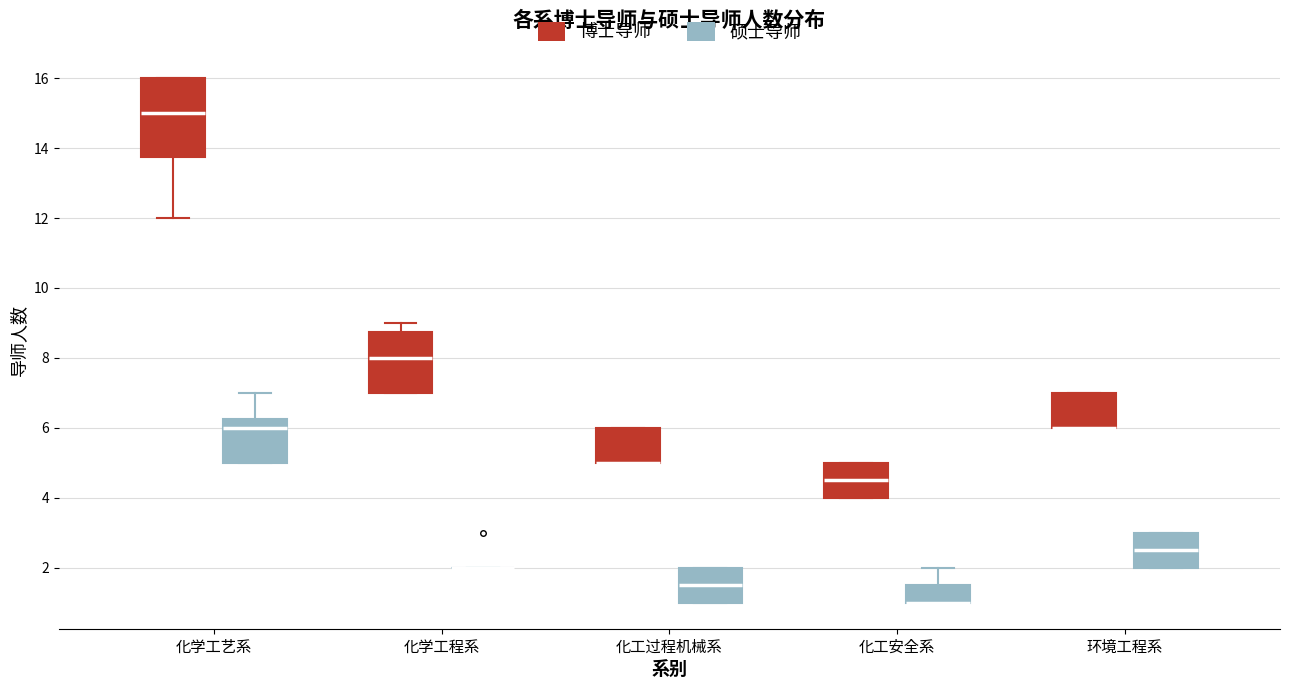

Where is the lower edge of the box for 化学工艺系 (硕士导师) on the y-axis? The values are not printed on the chart, so give them approximately, as read against the axis.

5.0